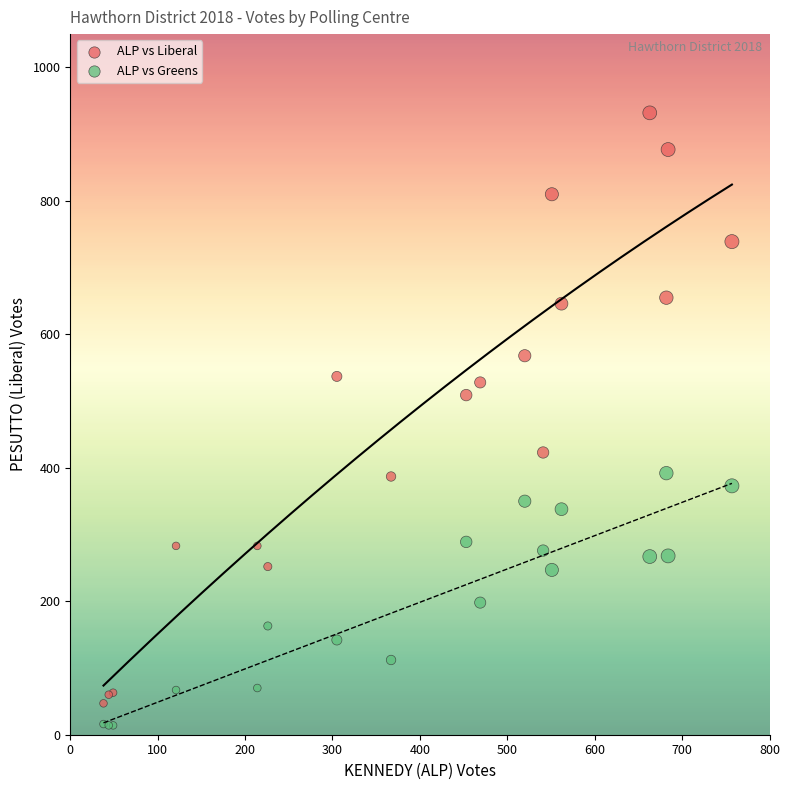

What is the X range (max minus min) for the scatter plot?

719